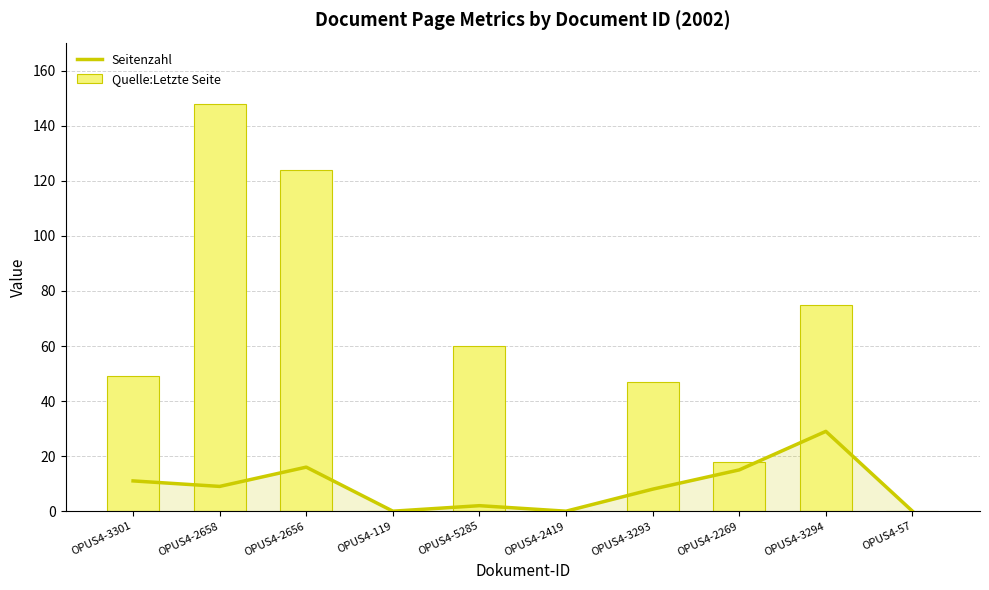

Which category has the highest value in the Quelle:Letzte Seite series?

OPUS4-2658